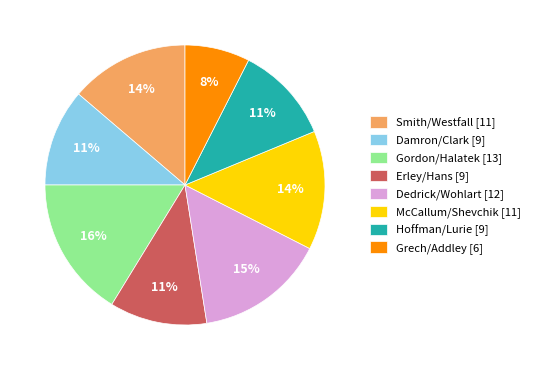

Combined, do Hoffman/Lurie and Gordon/Halatek account for over 50%?

No